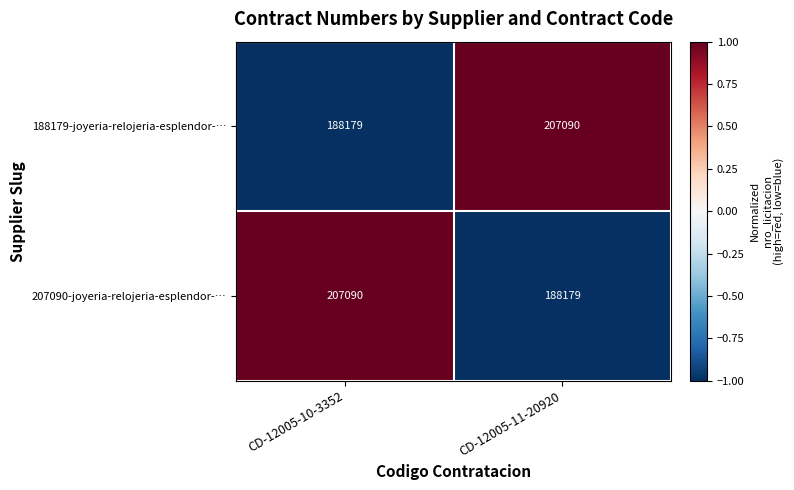

What is the total value across all series at CD-12005-11-20920?

395269